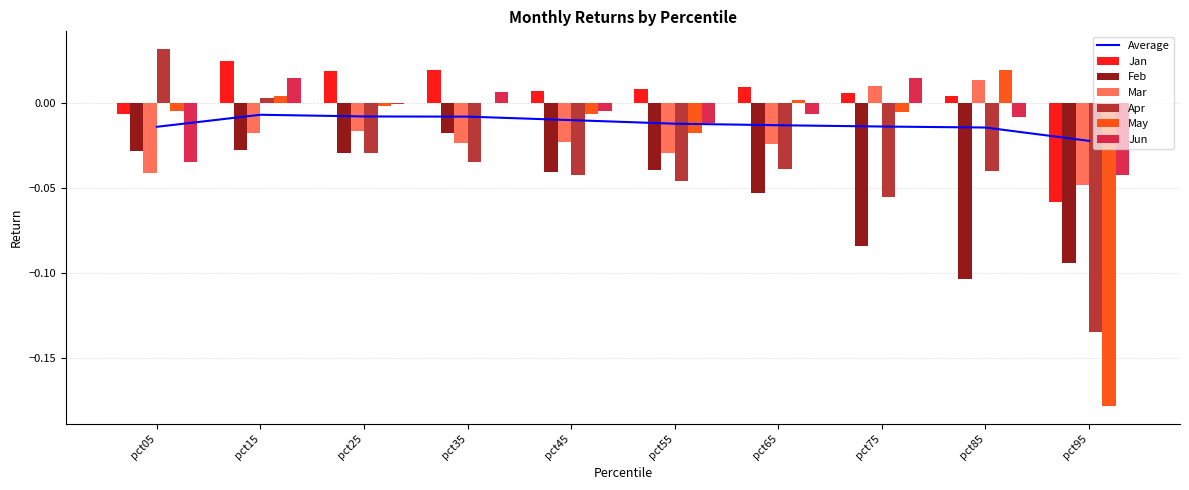

Is it true that Jun equals -0.0 at pct95?

True